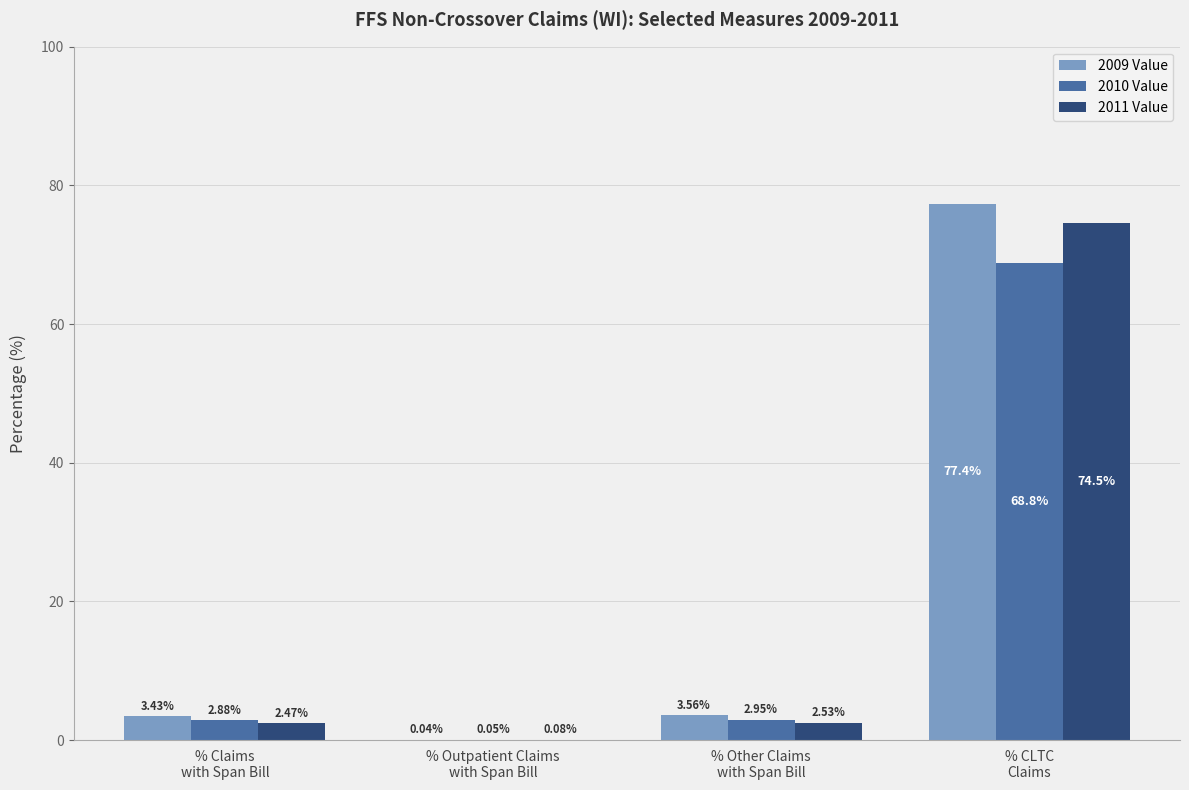

Read the 2010 Value value at % CLTC
Claims.

68.8